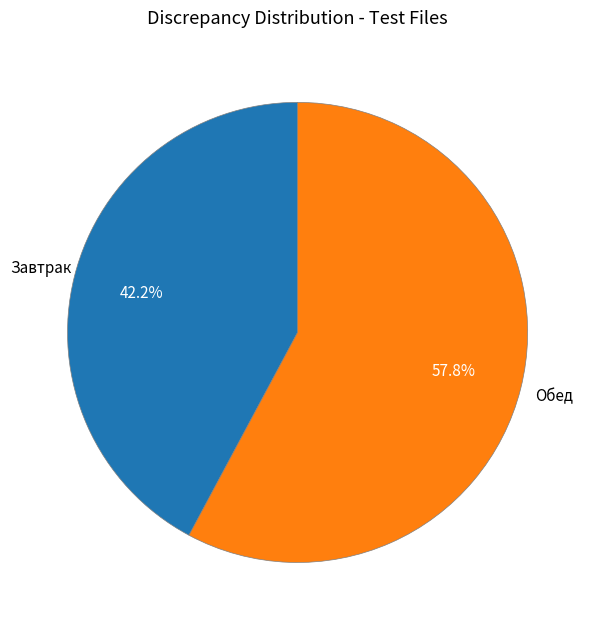

Is there a majority slice in this chart?

Yes